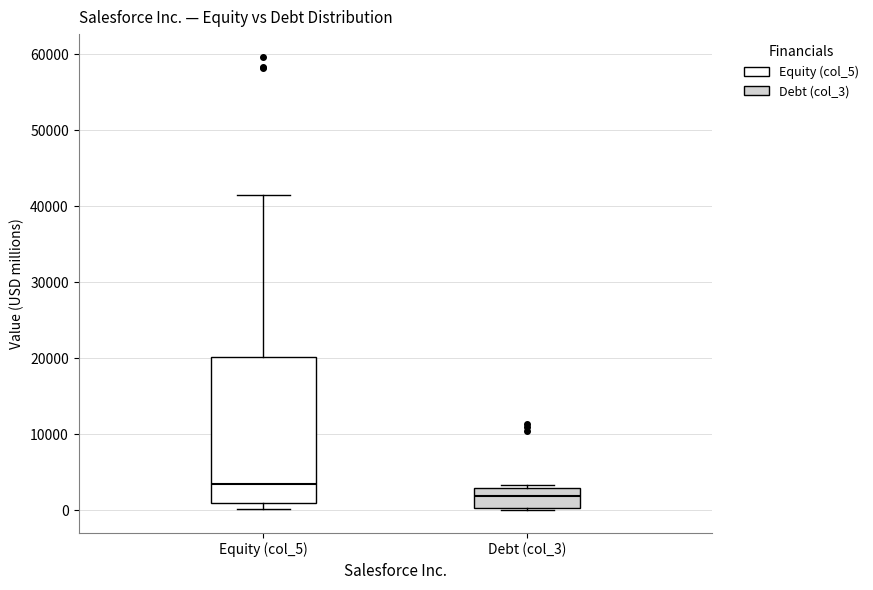

Reading left to right, read every box against the y-axis: the position of its median line, the range the box covers, and the ends of its whiskers. The values are not printed on the chart, so give them approximately, as read against the axis.

Equity (col_5): median 4000, box 1000 to 20000, whiskers 0 to 41000
Debt (col_3): median 2000, box 0 to 3000, whiskers 0 (just below the box's lower edge) to 3000 (just above the box's upper edge)